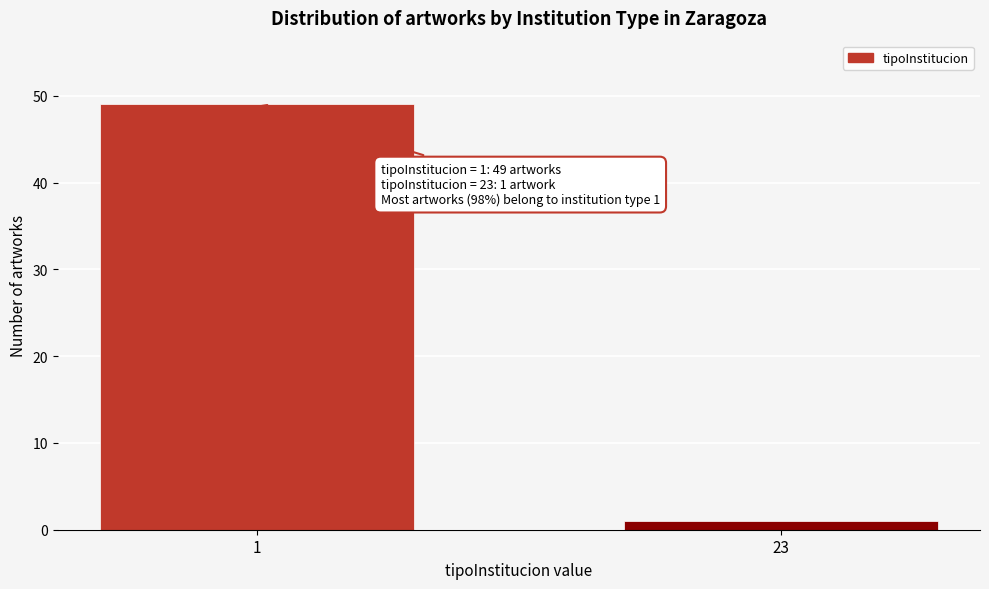

Reading left to right, transcribe all the data shown in this chart.

1=49	23=1